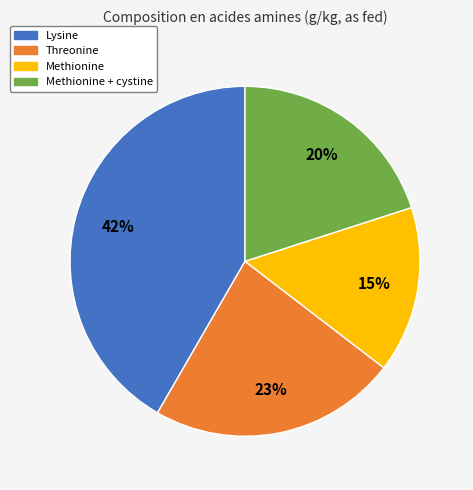

Does any single category account for the majority?

No